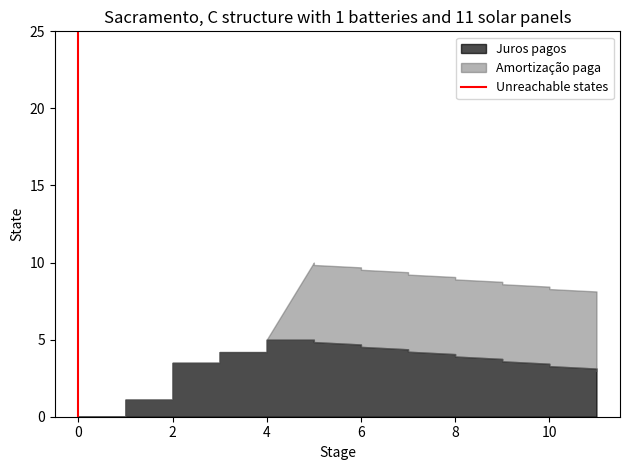

What is the value of the 2nd point from the left?

1